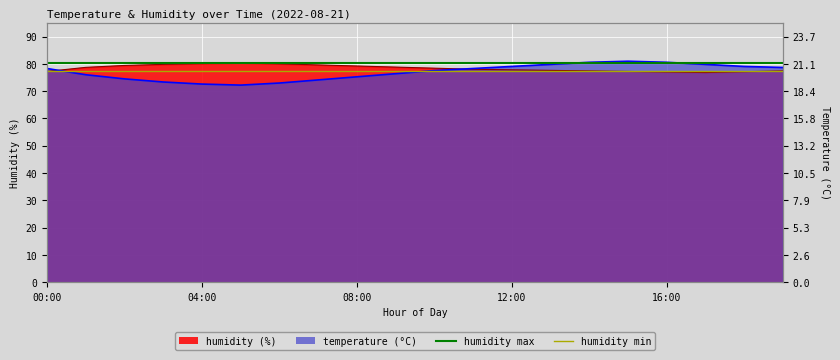

What is the smallest value displayed?

72.2